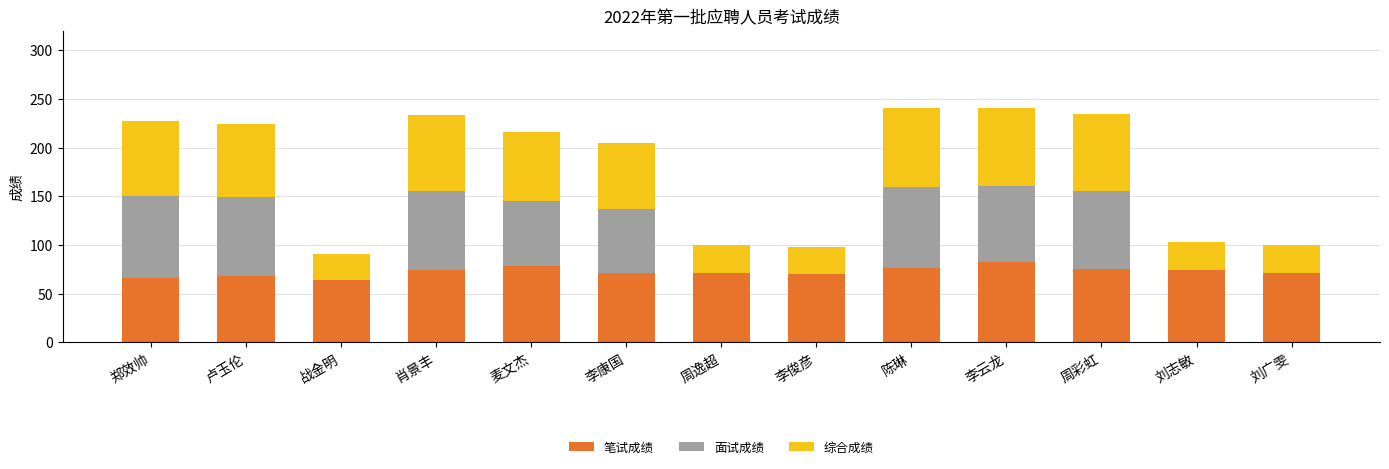

What is the approximate value of 笔试成绩 at 卢玉伦?

68.5